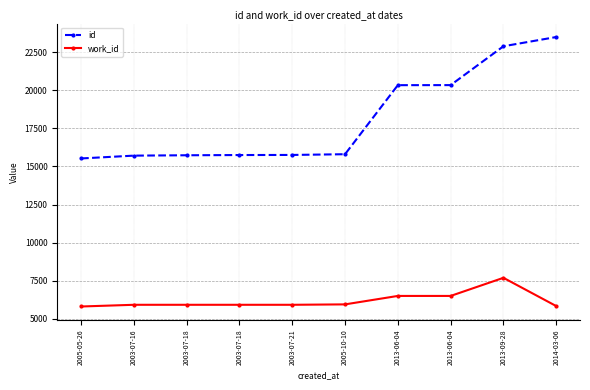

Rank the series by their maximum value, from lowest to highest.

work_id, id